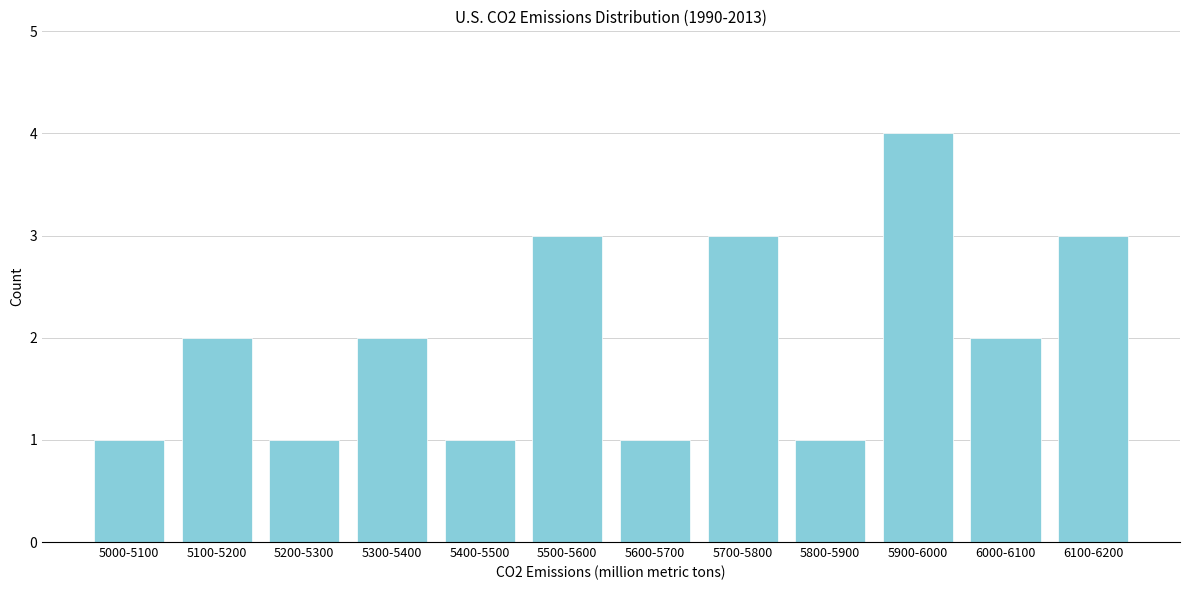

Reading left to right, extract all data points from this chart.

5000-5100=1	5100-5200=2	5200-5300=1	5300-5400=2	5400-5500=1	5500-5600=3	5600-5700=1	5700-5800=3	5800-5900=1	5900-6000=4	6000-6100=2	6100-6200=3